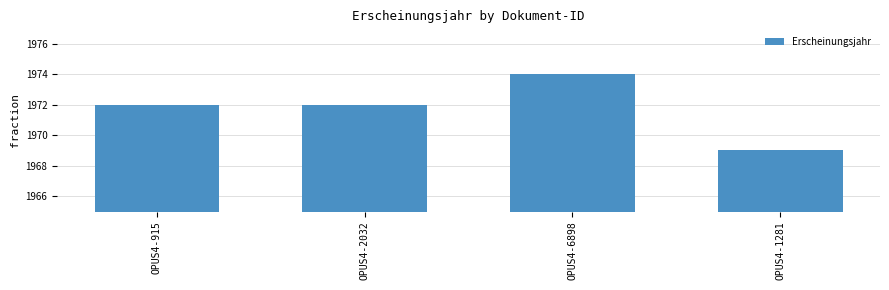

Read the value at OPUS4-915.

1972